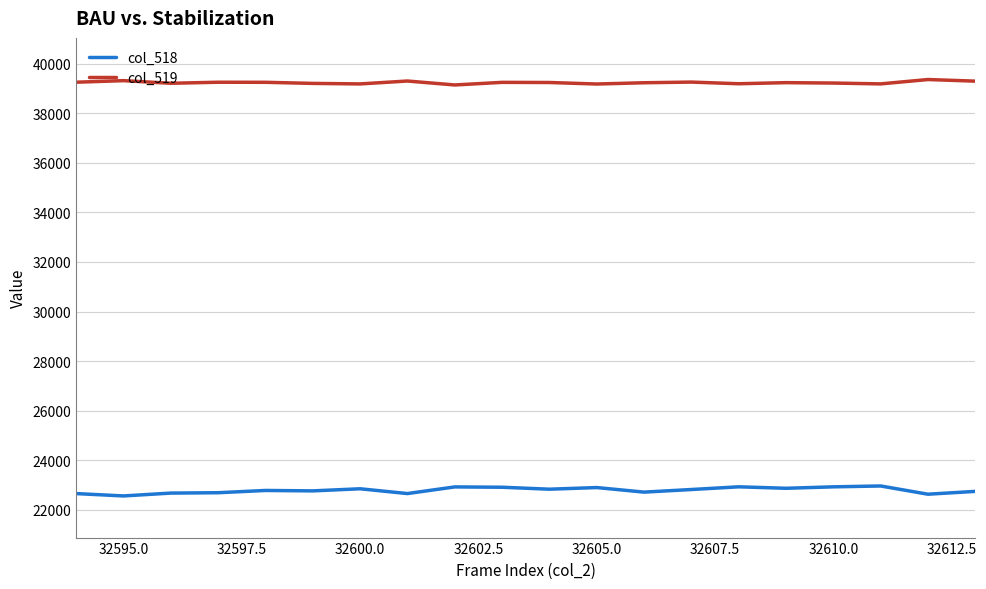

Which series has the largest range (max minus min)?

col_518